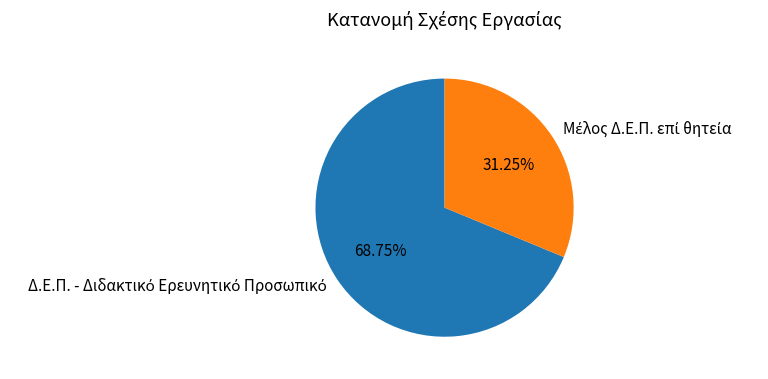

Is there a majority slice in this chart?

Yes